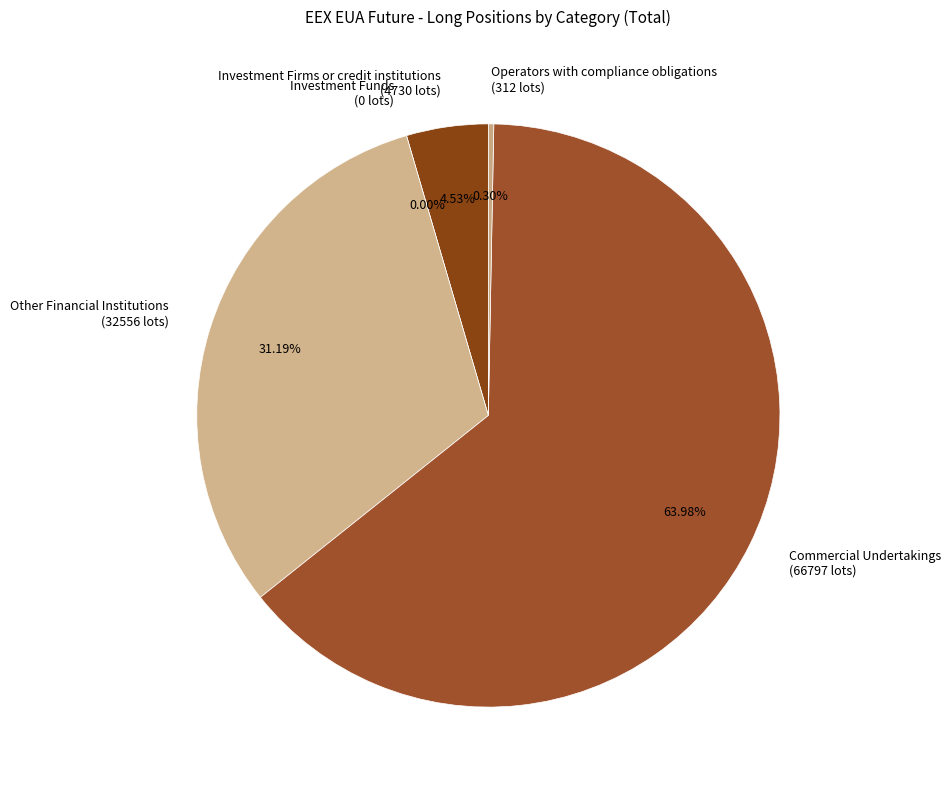

What is the largest slice in the pie chart?

Commercial Undertakings (Long)